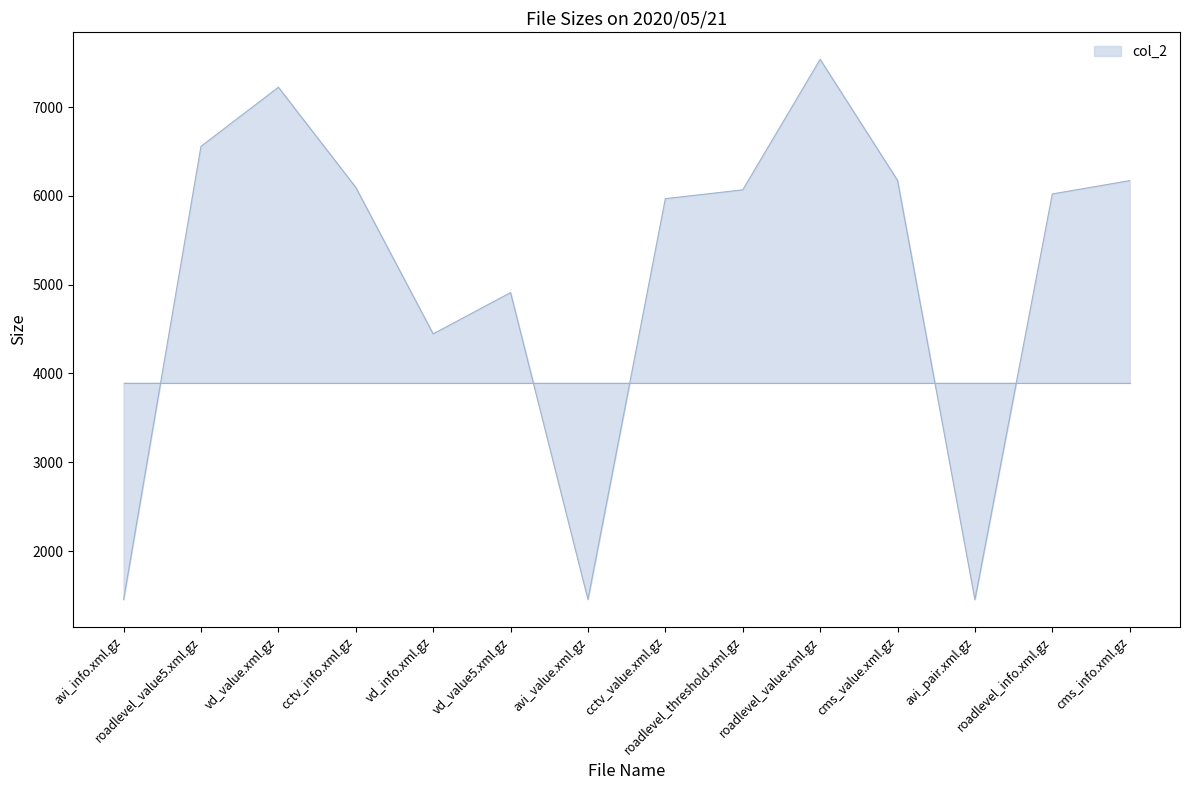

At which category does the chart reach its peak across all series?

roadlevel_value.xml.gz